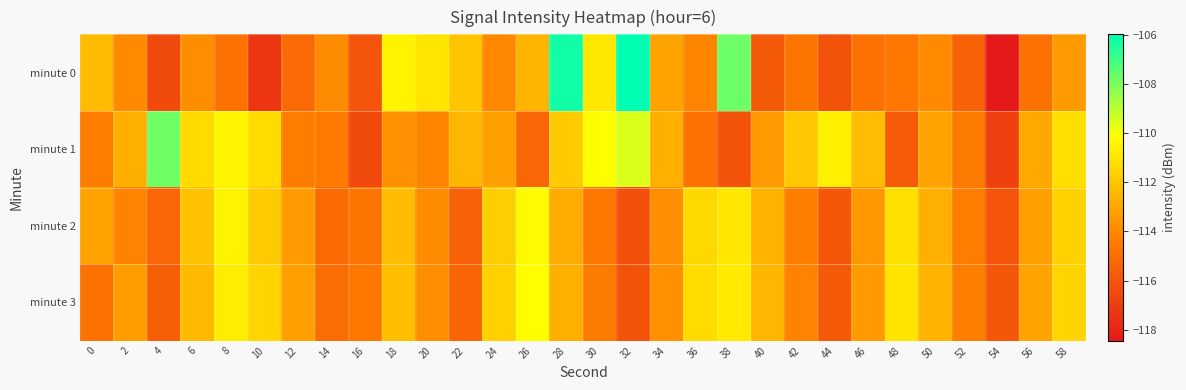

At which category is the sum across all series the highest?

28